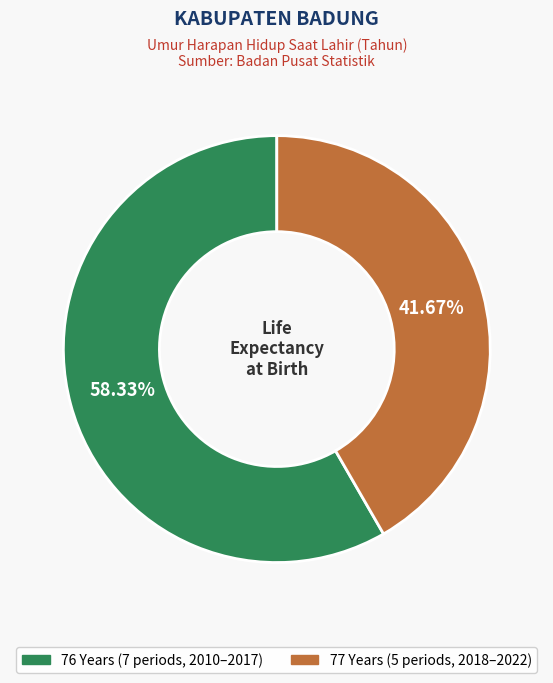

Is there a majority slice in this chart?

Yes